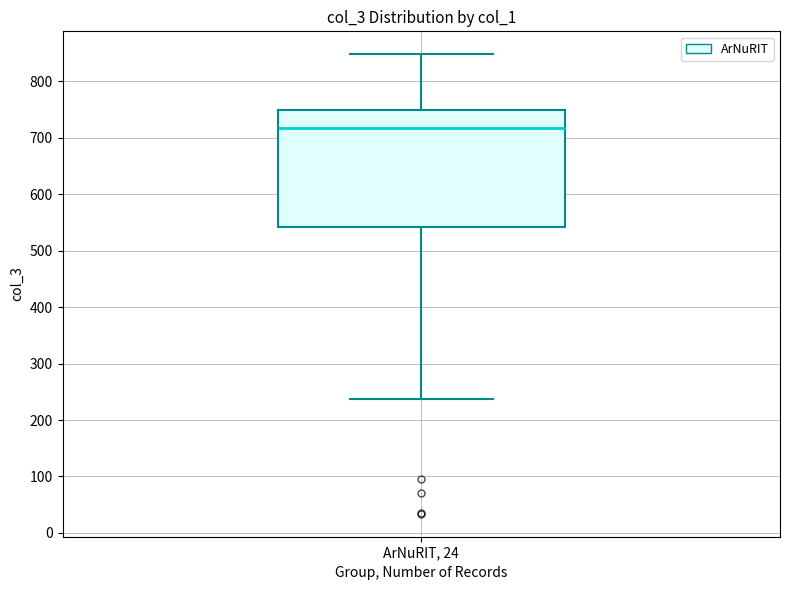

Read this box plot against the y-axis: the position of the median line, the range covered by the box, and the ends of both whiskers. The values are not printed on the chart, so give them approximately, as read against the axis.

median 720, box 540 to 750, whiskers 240 to 850